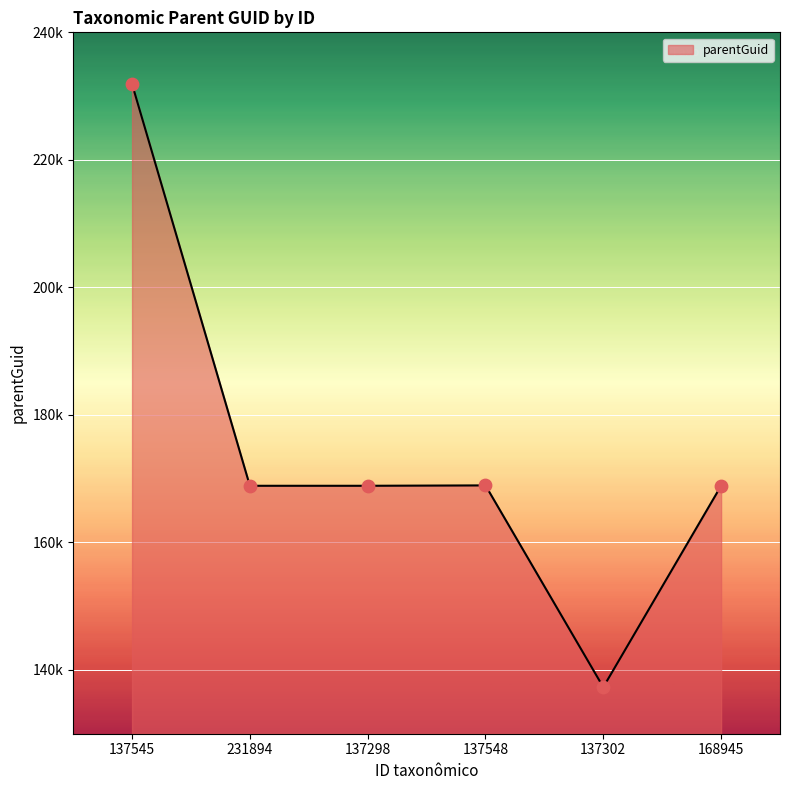

Is this an area chart (filled region under the line)?

Yes